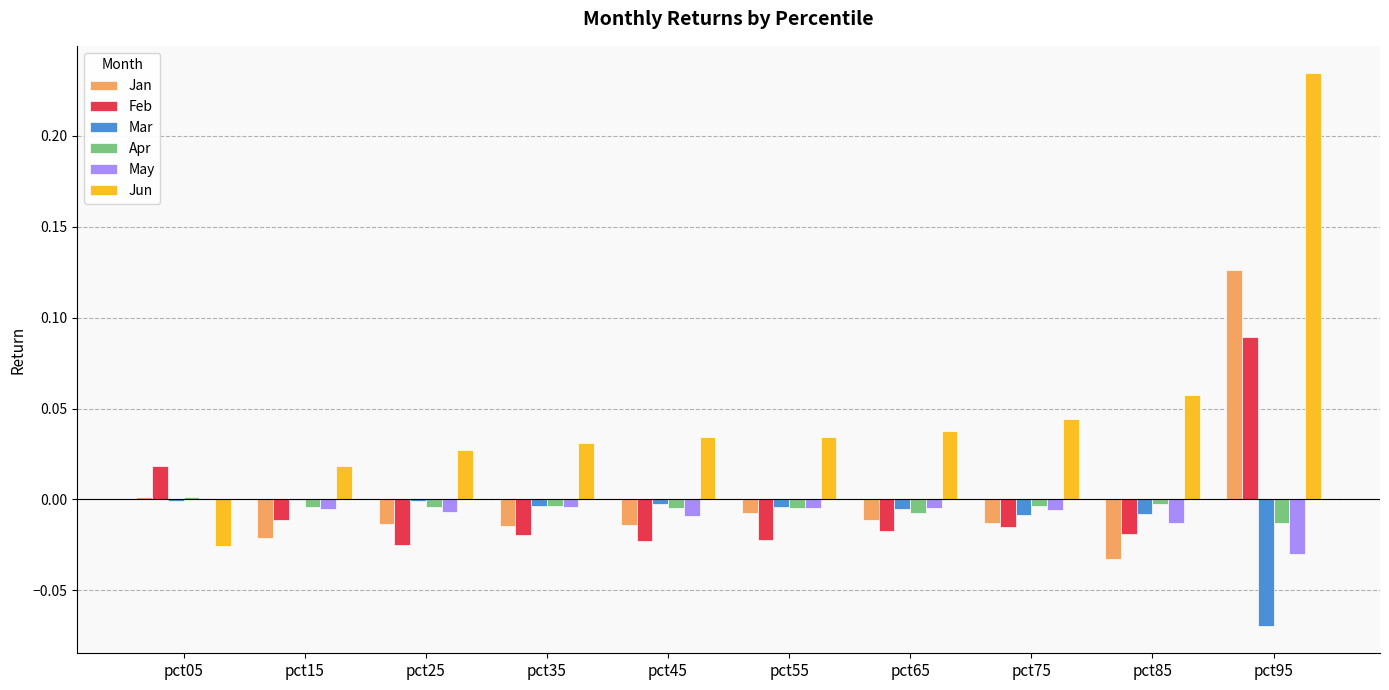

True or false: Jan has a value of 0.0 at pct05.

True